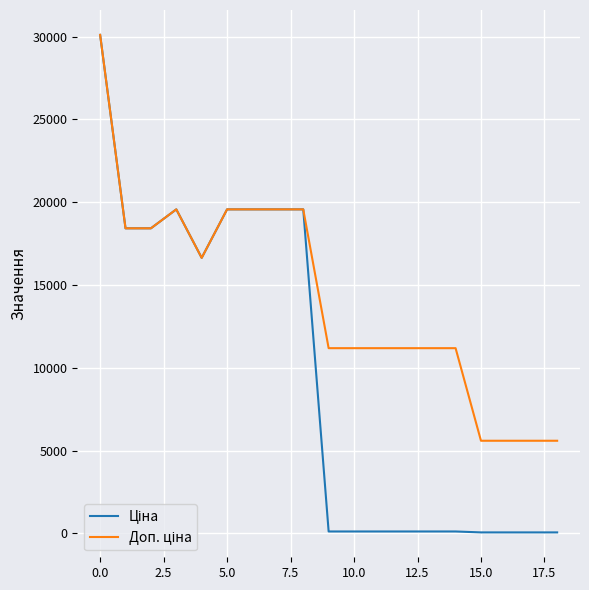

How many lines are shown in the chart?

2